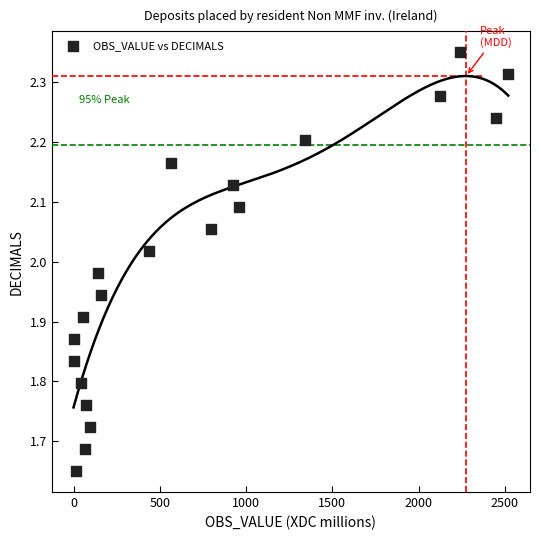

What is the range of X values (max minus min)?

2520.0